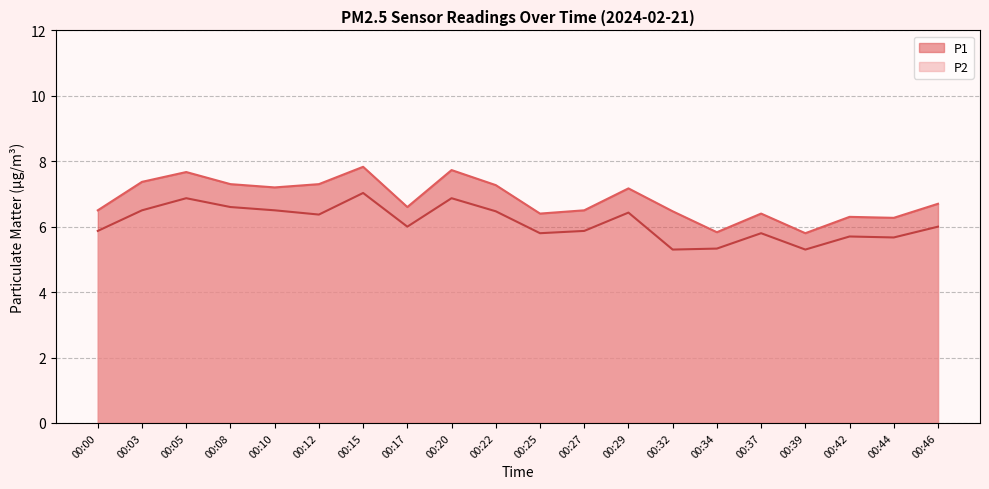

True or false: P2 and P1 cross at least once.

False